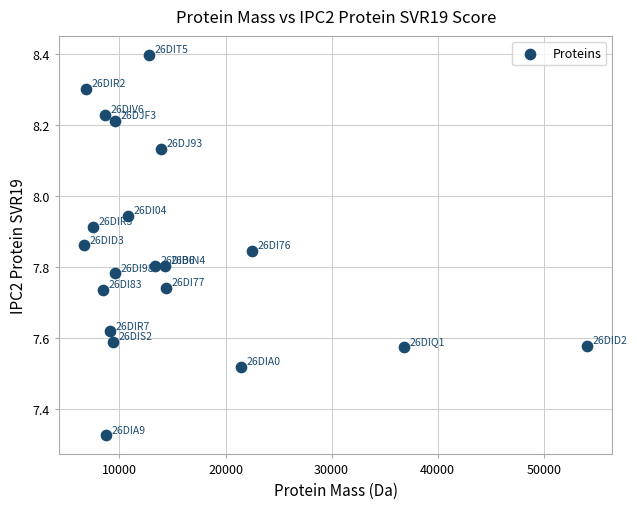

What is the range of X values (max minus min)?

47421.4